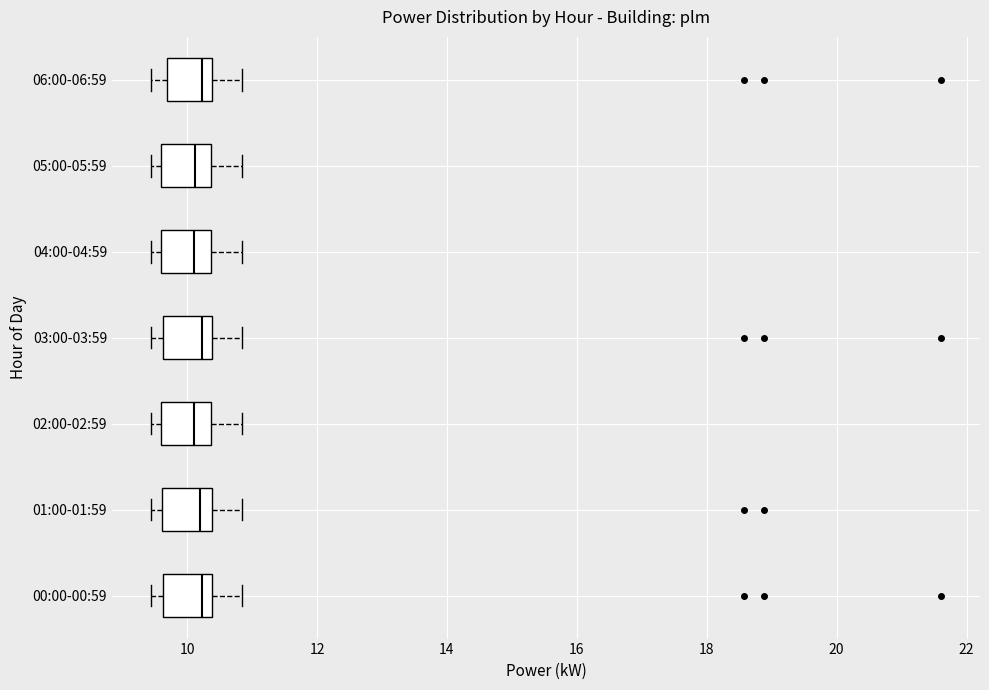

Reading bottom to top, transcribe this box plot: for each box, give where its median line is, the range the box spans, and where its two whiskers end, as read against the x-axis. The values are not printed on the chart, so give them approximately, as read against the axis.

00:00-00:59: median 10.2, box 9.6 to 10.4, whiskers 9.4 to 10.8
01:00-01:59: median 10.2, box 9.6 to 10.4, whiskers 9.4 to 10.8
02:00-02:59: median 10.2, box 9.6 to 10.4, whiskers 9.4 to 10.8
03:00-03:59: median 10.2, box 9.6 to 10.4, whiskers 9.4 to 10.8
04:00-04:59: median 10.2, box 9.6 to 10.4, whiskers 9.4 to 10.8
05:00-05:59: median 10.2, box 9.6 to 10.4, whiskers 9.4 to 10.8
06:00-06:59: median 10.2, box 9.6 to 10.4, whiskers 9.4 to 10.8